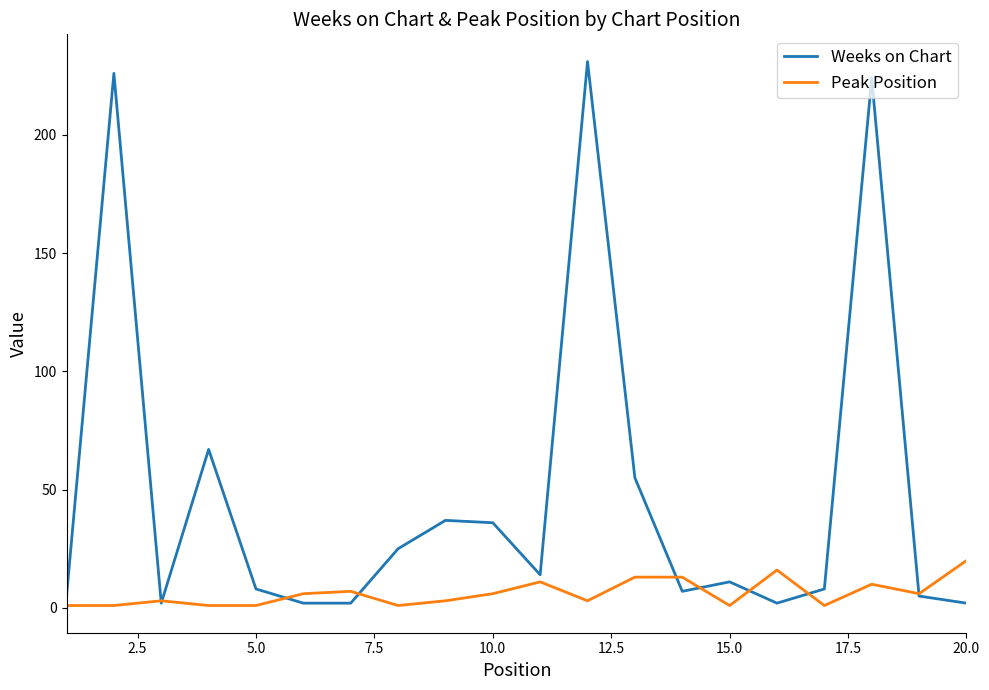

List the series in order of their peak value, lowest first.

Peak Position, Weeks on Chart